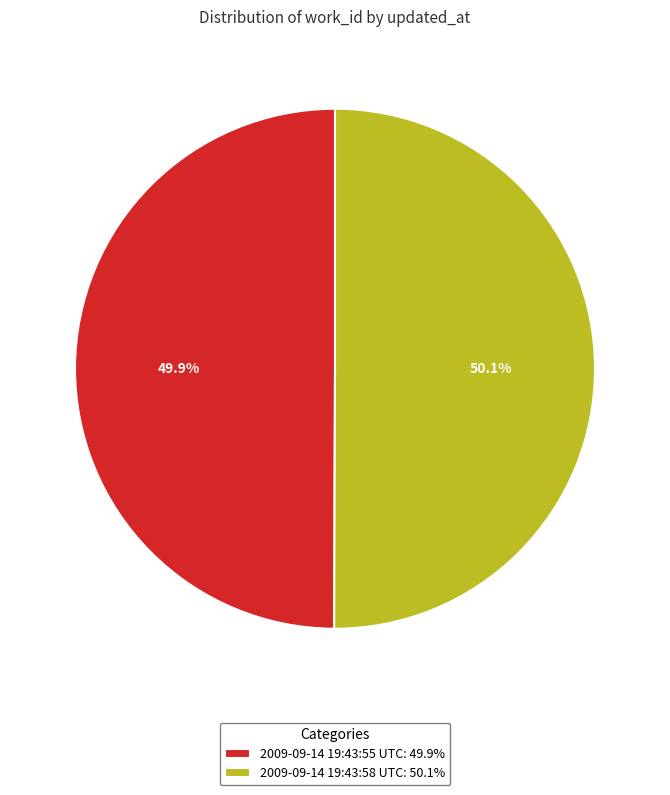

Approximately how many times larger is the value at 2009-09-14 19:43:58 UTC: 50.1% compared to 2009-09-14 19:43:55 UTC: 49.9%?

1.0